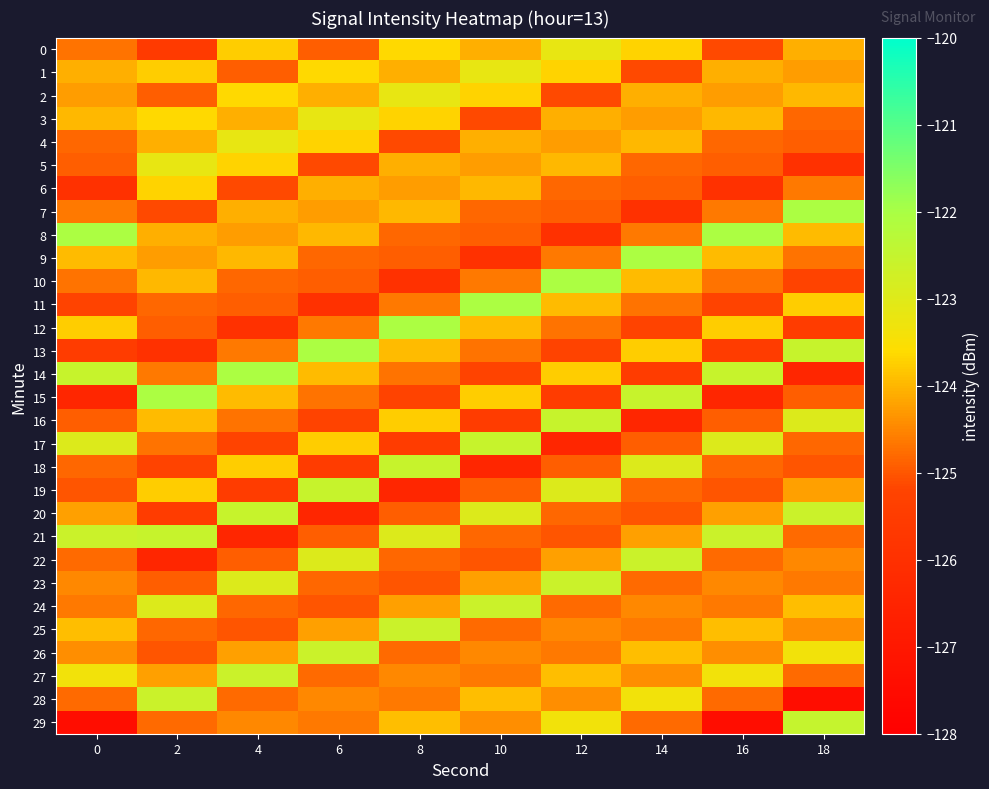

Rank the series at 14 from highest to lowest value.

9, 15, 22, 18, 28, 0, 13, 26, 10, 4, 2, 21, 3, 27, 24, 8, 25, 11, 23, 29, 5, 19, 6, 17, 20, 1, 12, 14, 7, 16